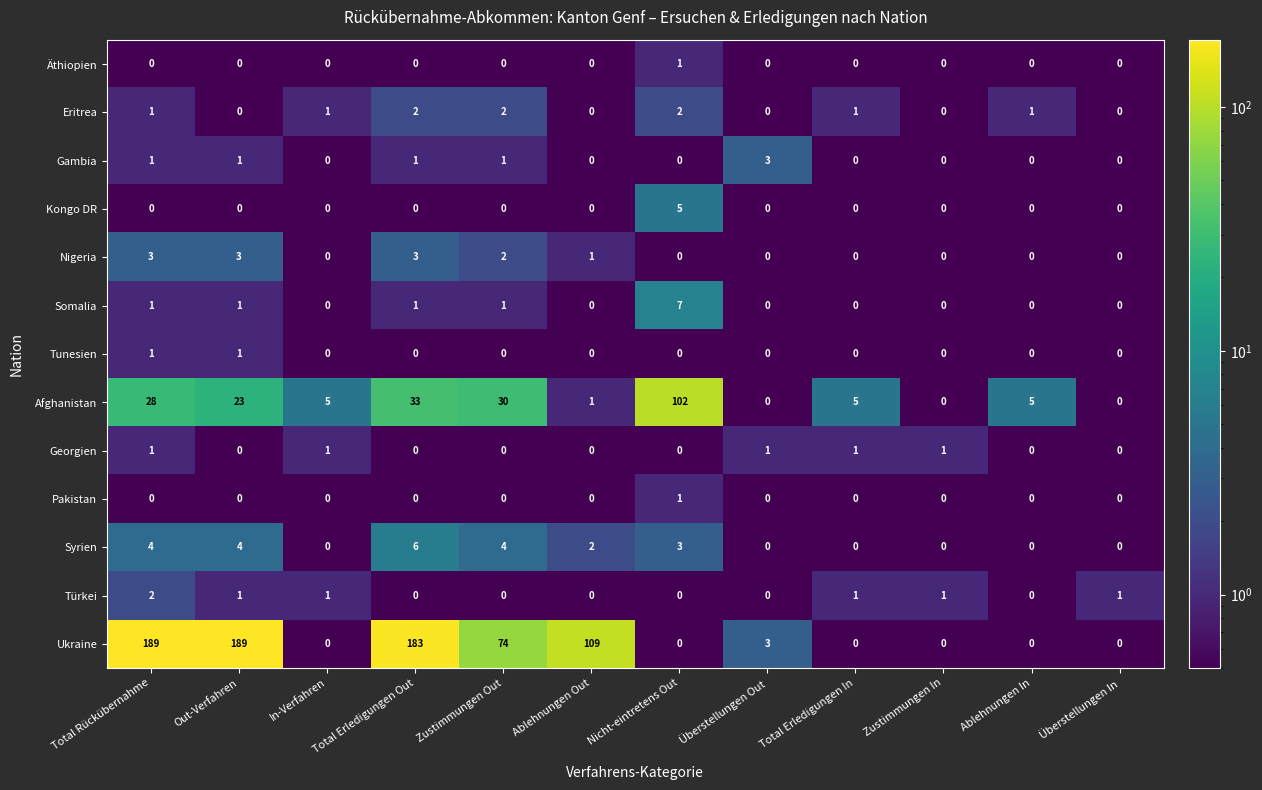

The value of Somalia at Ablehnungen Out is 0. True or false?

True